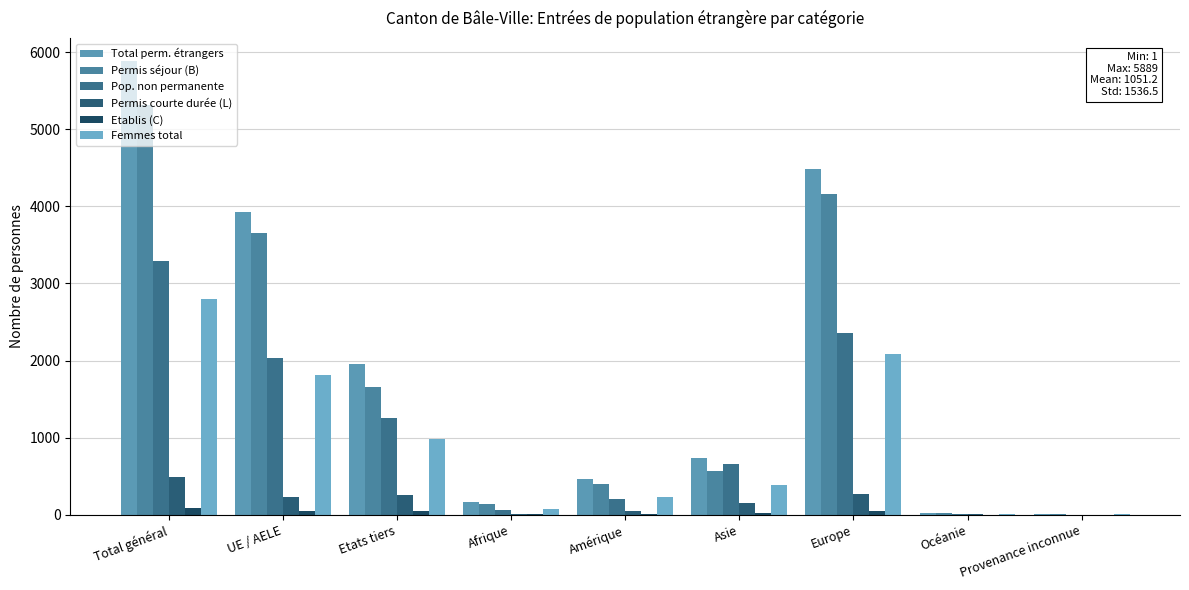

How many categories are shown in the chart?

9